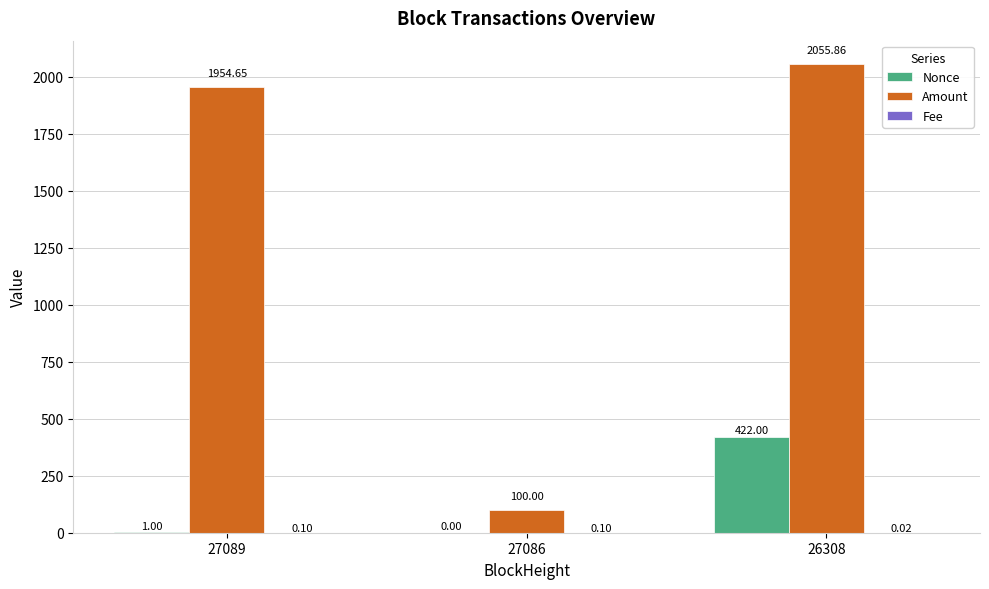

Between 27089 and 26308, which series saw the biggest shift?

Nonce